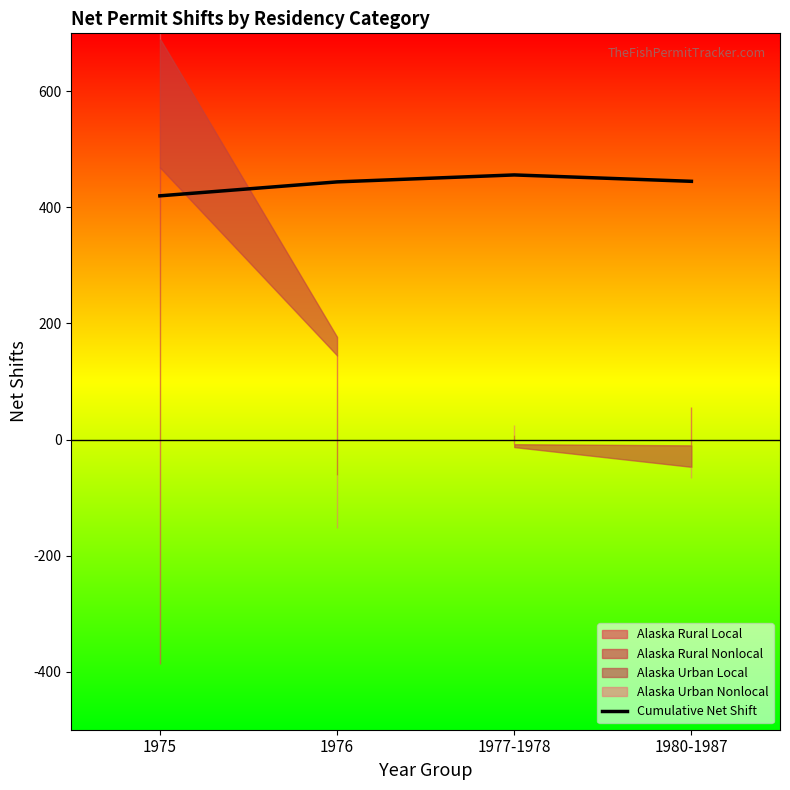

Reading left to right, list all the values displayed in this chart.

420	444	456	445